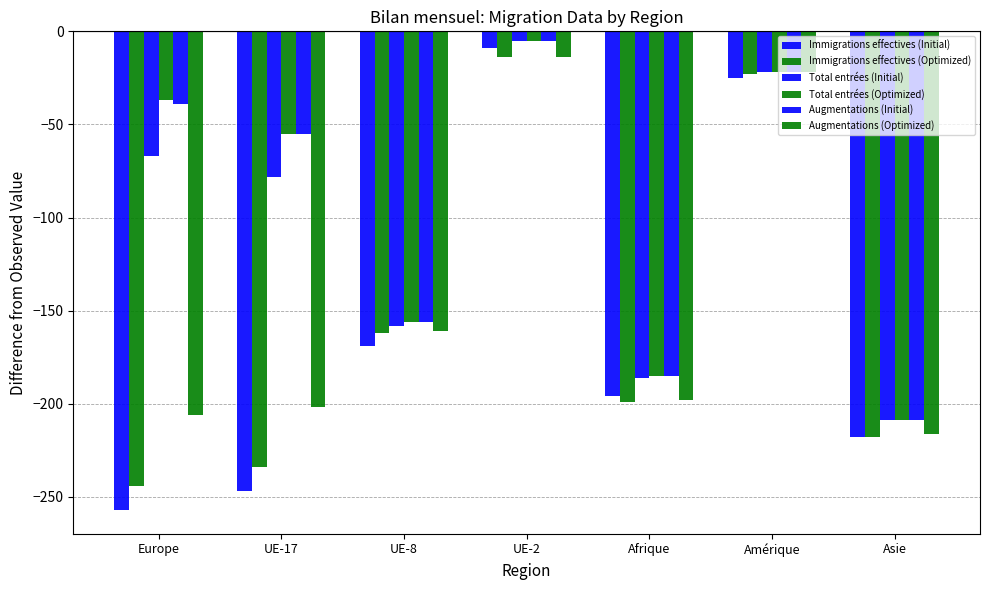

At how many categories does at least one series exceed -143?

4